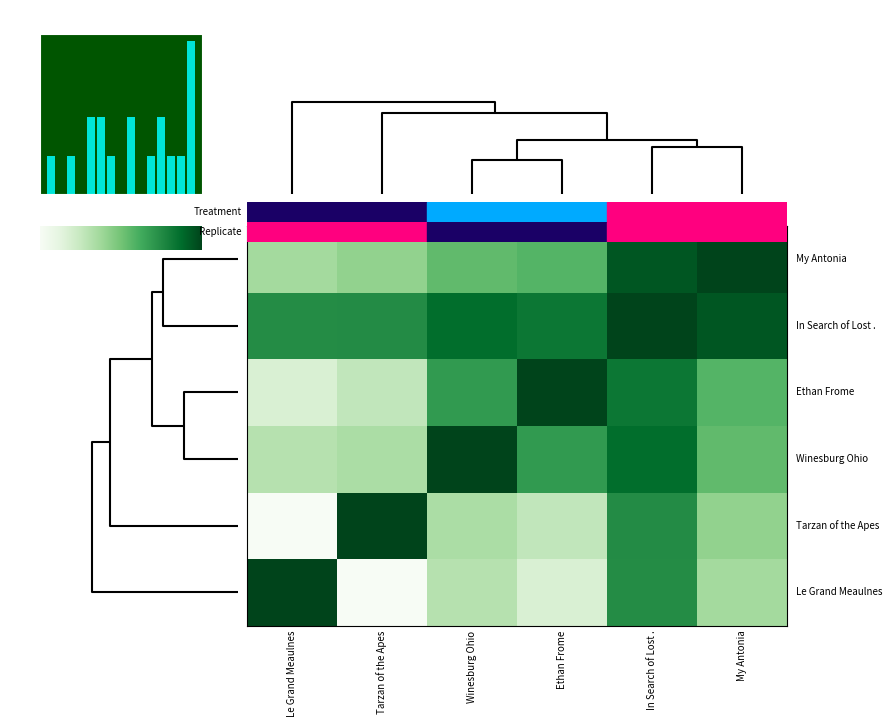

Between 5 and 1.5, which is larger?

5